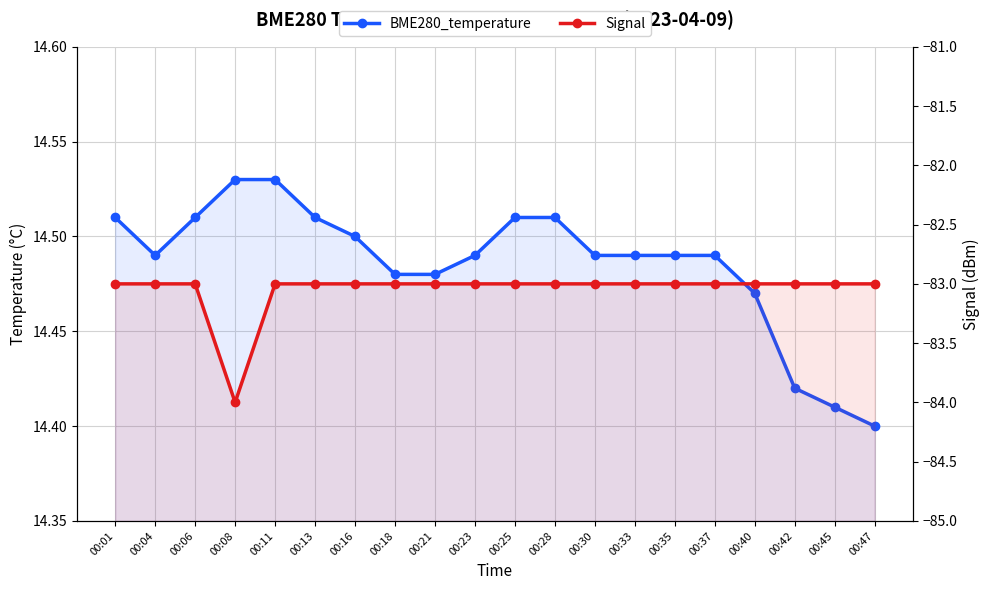

At which label does BME280_temperature reach its minimum?

00:47